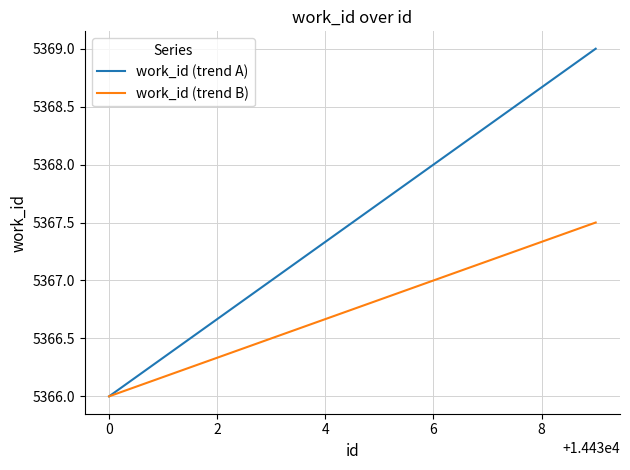

True or false: work_id (trend A) has more than 2 interior local peaks.

False